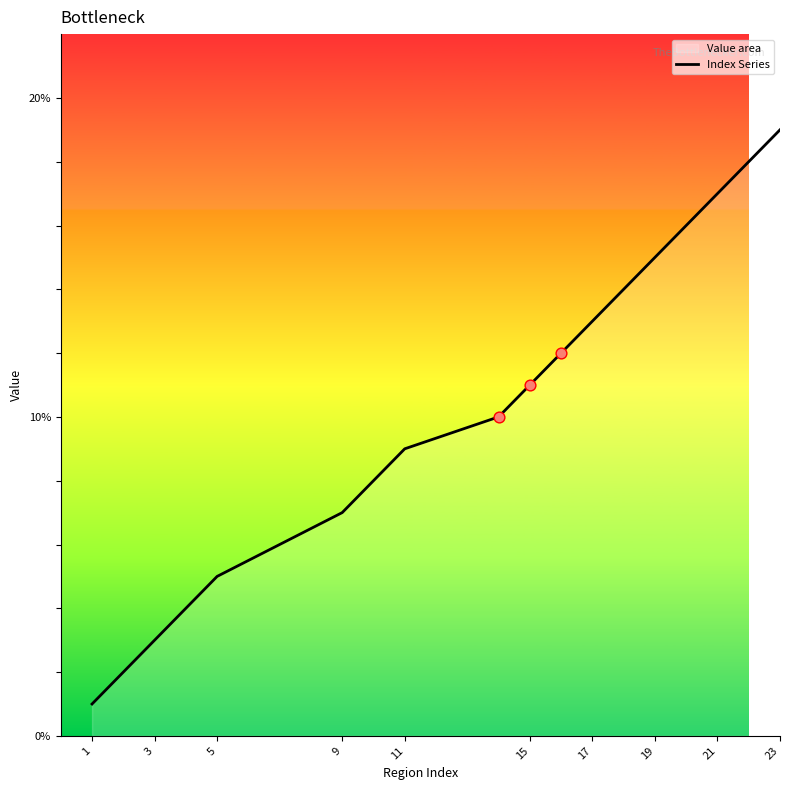

Between 15 and 1, which is larger?

15